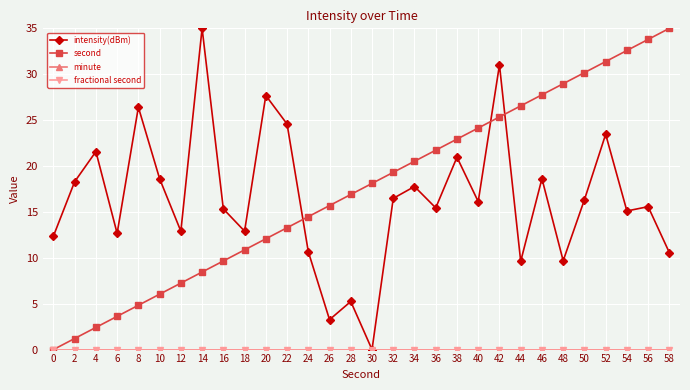

What is the greatest value displayed?

35.0